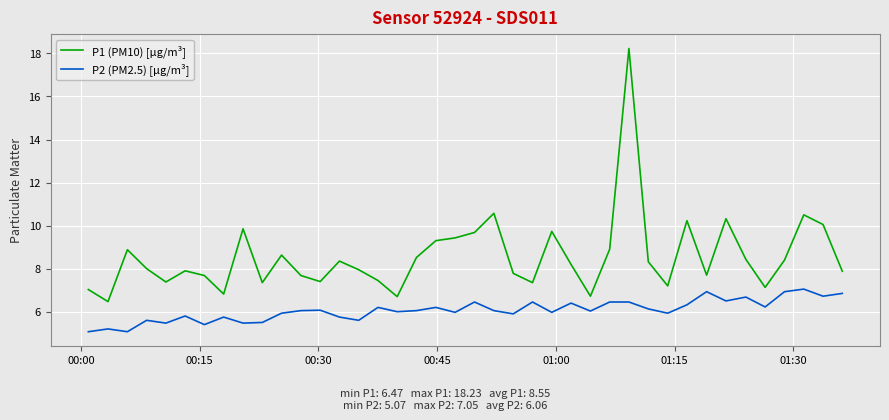

Is this an area chart (filled region under the line)?

No